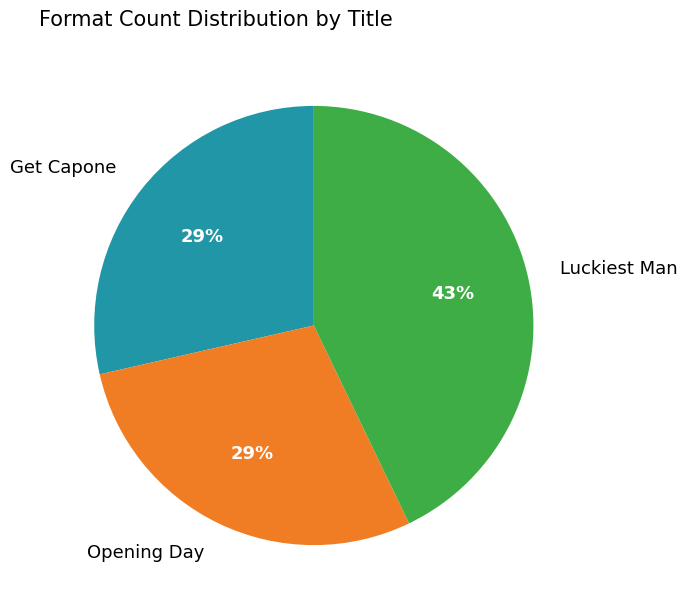

Count the number of slices in the pie.

3